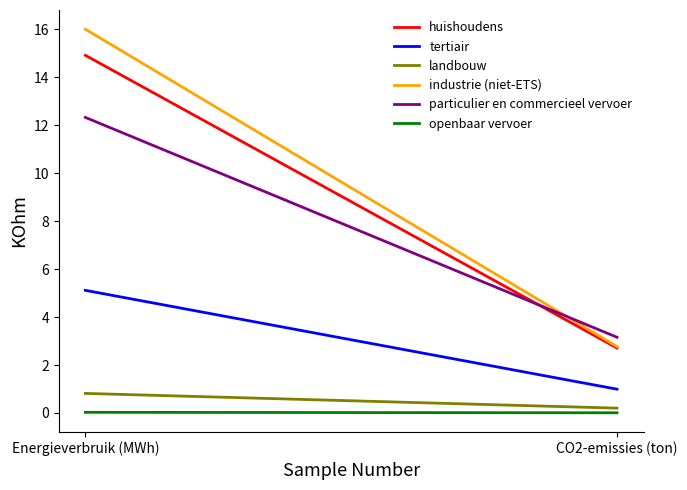

How many lines are shown in the chart?

6